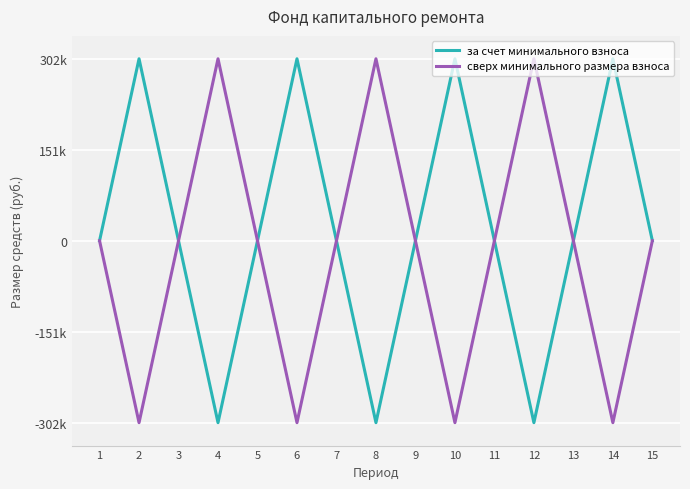

Is it true that за счет минимального взноса equals -302000.0 at 12?

True